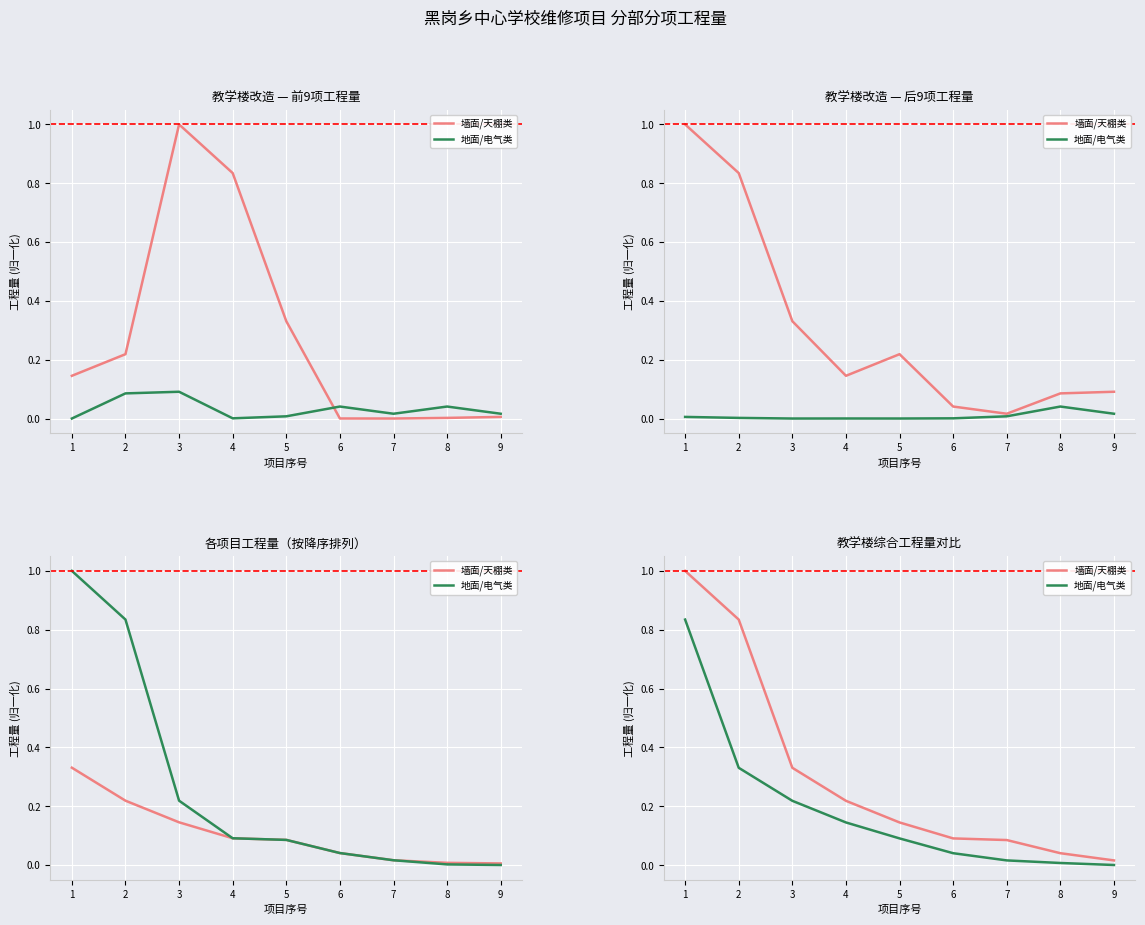

True or false: 地面/电气类 and 墙面/天棚类 intersect in this chart.

False